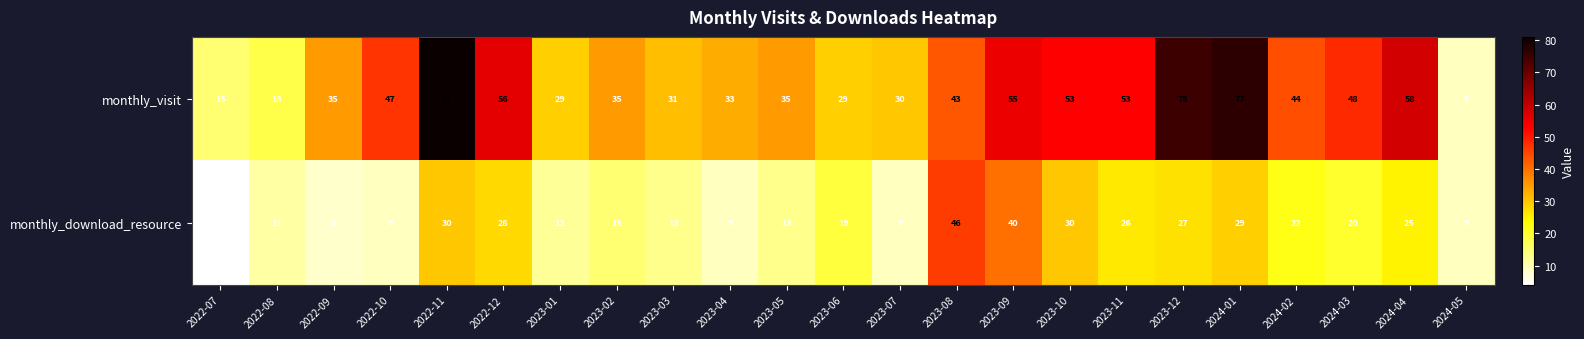

Rank the series by their maximum value, from highest to lowest.

monthly_visit, monthly_download_resource